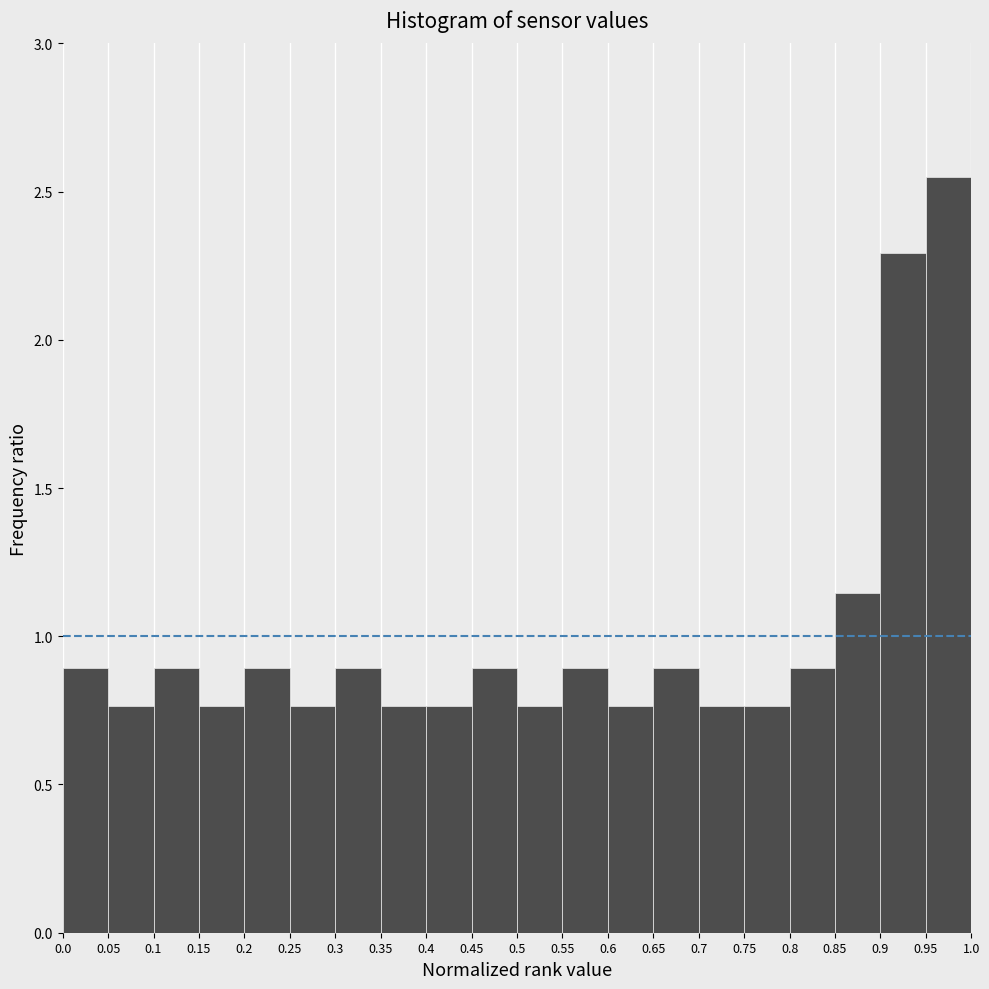

Reading left to right, transcribe this chart: for each bar, give the range it covers on the x-axis and its height. The values are not printed on the chart, so give them approximately, as read against the axis.

0.0 to 0.05: 0.90
0.05 to 0.1: 0.75
0.1 to 0.15: 0.90
0.15 to 0.2: 0.75
0.2 to 0.25: 0.90
0.25 to 0.3: 0.75
0.3 to 0.35: 0.90
0.35 to 0.4: 0.75
0.4 to 0.45: 0.75
0.45 to 0.5: 0.90
0.5 to 0.55: 0.75
0.55 to 0.6: 0.90
0.6 to 0.65: 0.75
0.65 to 0.7: 0.90
0.7 to 0.75: 0.75
0.75 to 0.8: 0.75
0.8 to 0.85: 0.90
0.85 to 0.9: 1.15
0.9 to 0.95: 2.30
0.95 to 1.0: 2.55